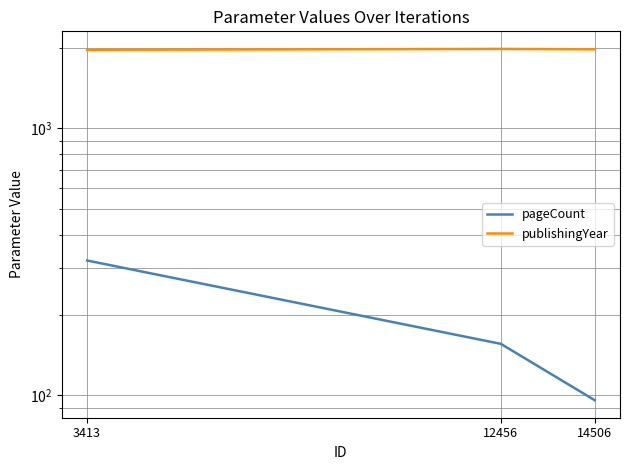

How many data points in pageCount are above 156?

1